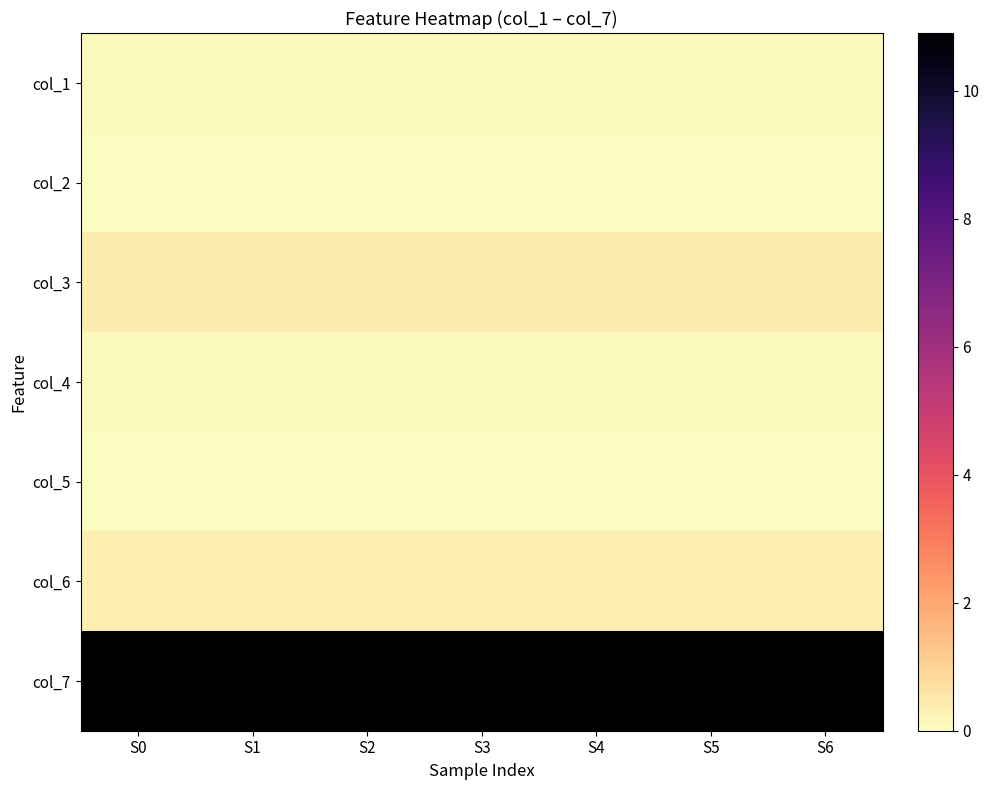

How many data points does each series have?

7